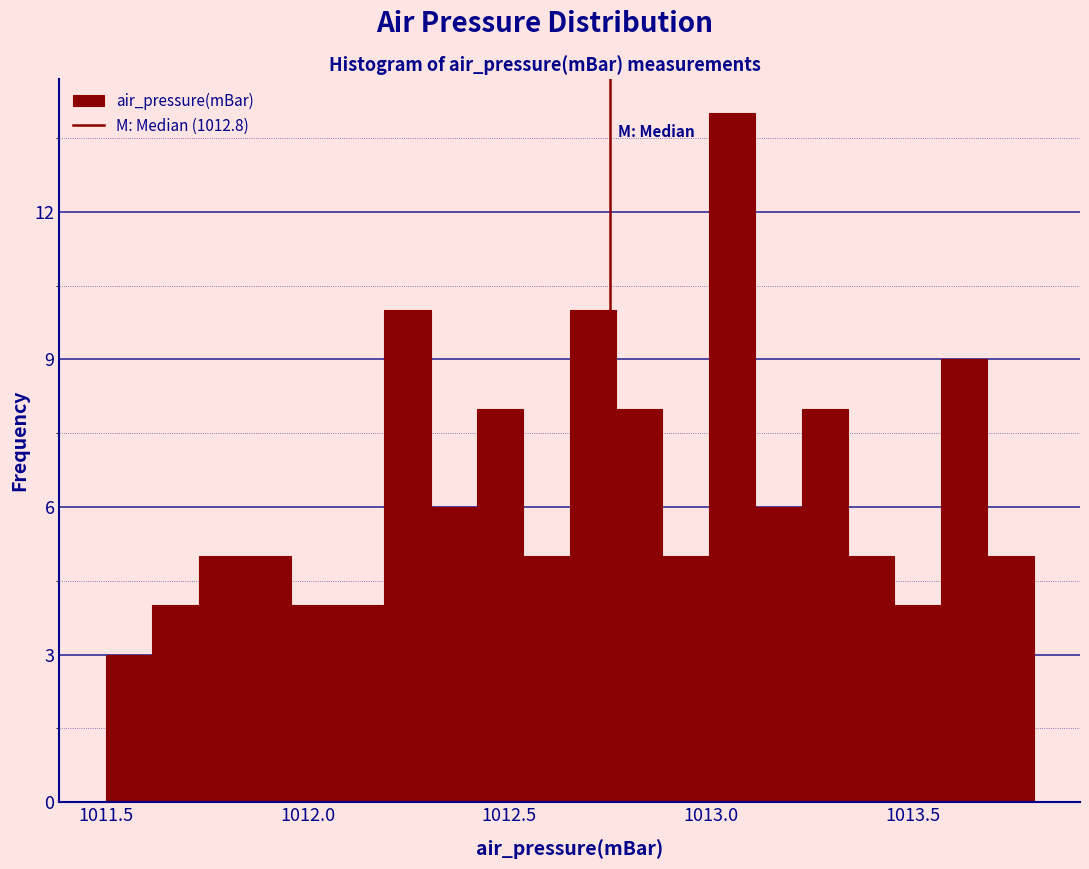

Around what value on the x-axis is the tallest bar? Give the approximate position of its centre, as read against the axis.

1013.05